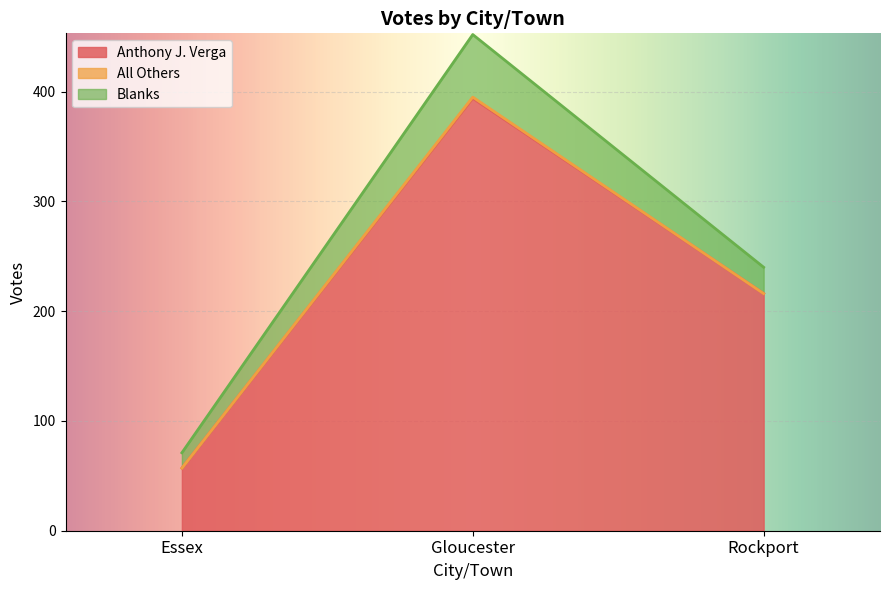

Reading left to right, what are all the values shown in this chart?

Anthony J. Verga: Essex=57	Gloucester=394	Rockport=216
All Others: Essex=0	Gloucester=1	Rockport=0
Blanks: Essex=14	Gloucester=57	Rockport=24